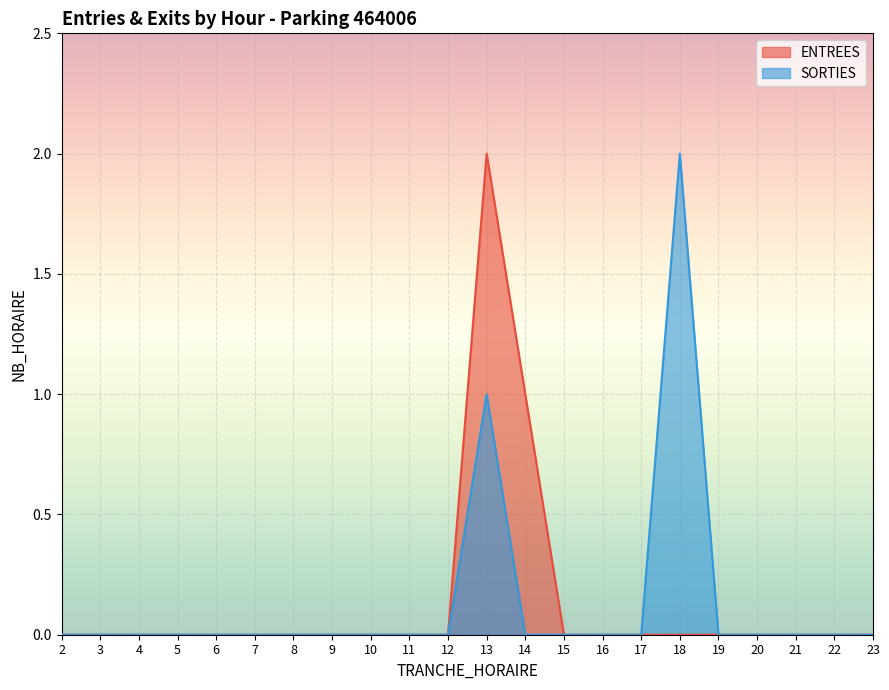

What is the difference between the maximum and minimum values in the SORTIES series?

2